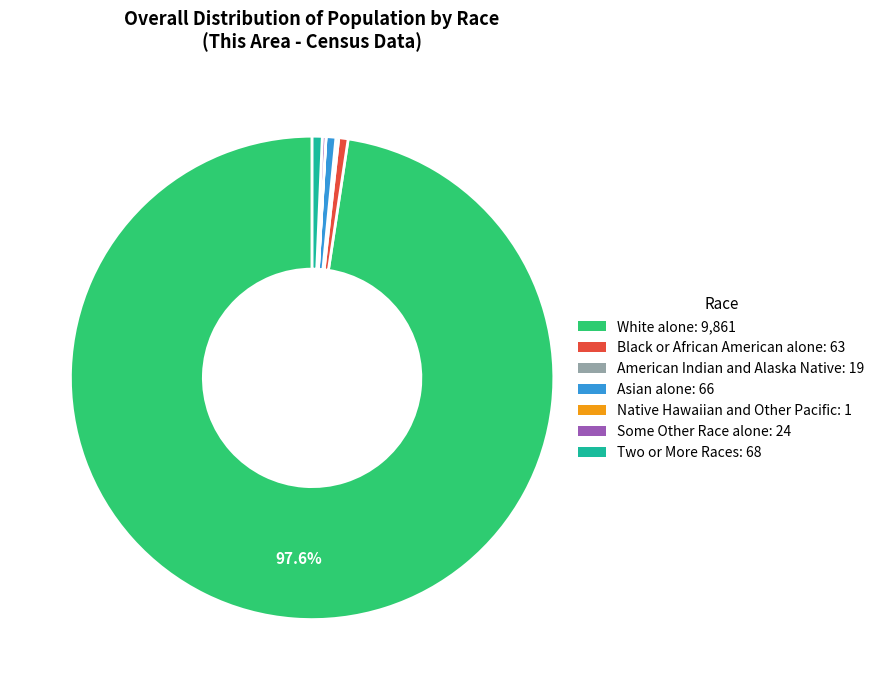

Which has a higher value, Asian alone or White alone?

White alone